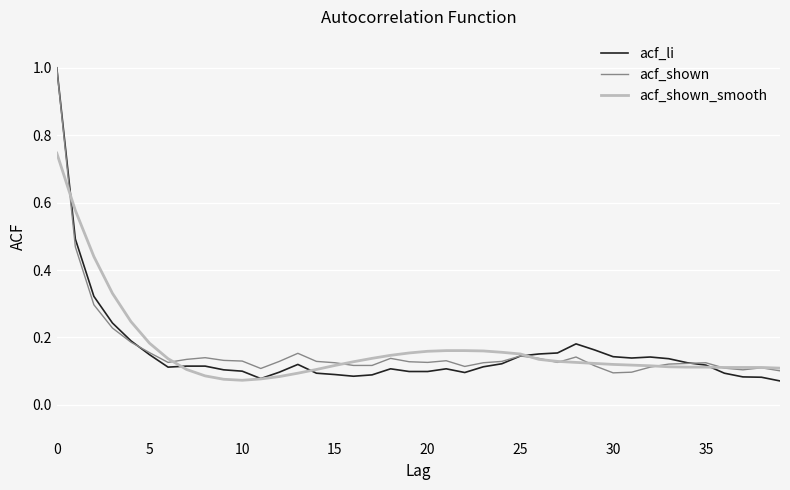

Which series has the largest range (max minus min)?

acf_li